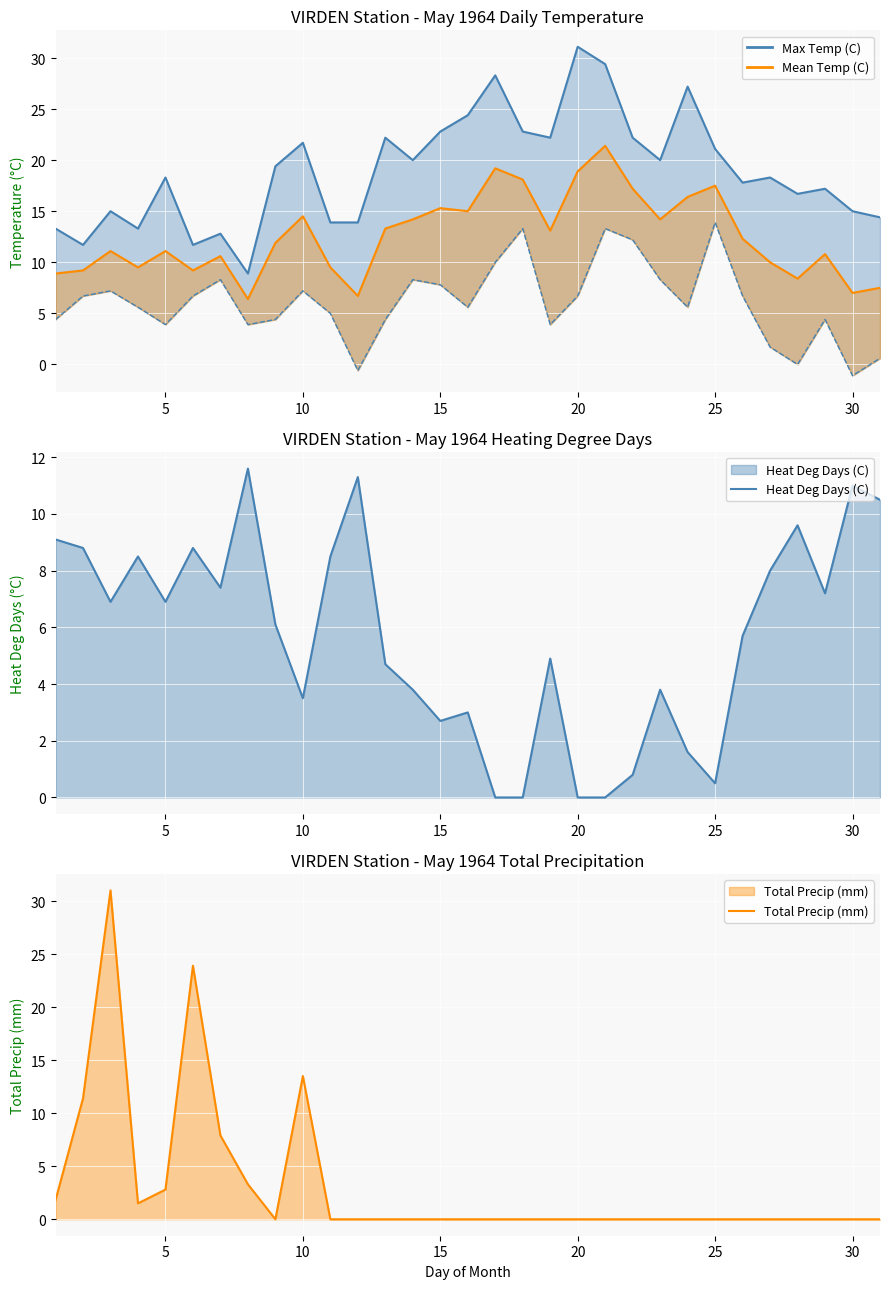

Is the value of Mean Temp (C) at 23 greater than the value of Heat Deg Days (C) at 14?

Yes